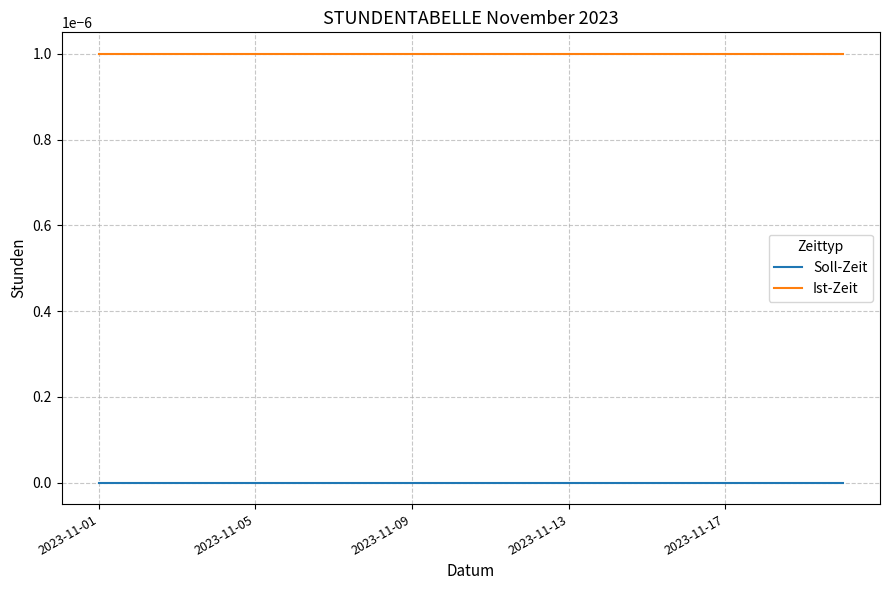

Rank the series by their maximum value, from highest to lowest.

Ist-Zeit, Soll-Zeit